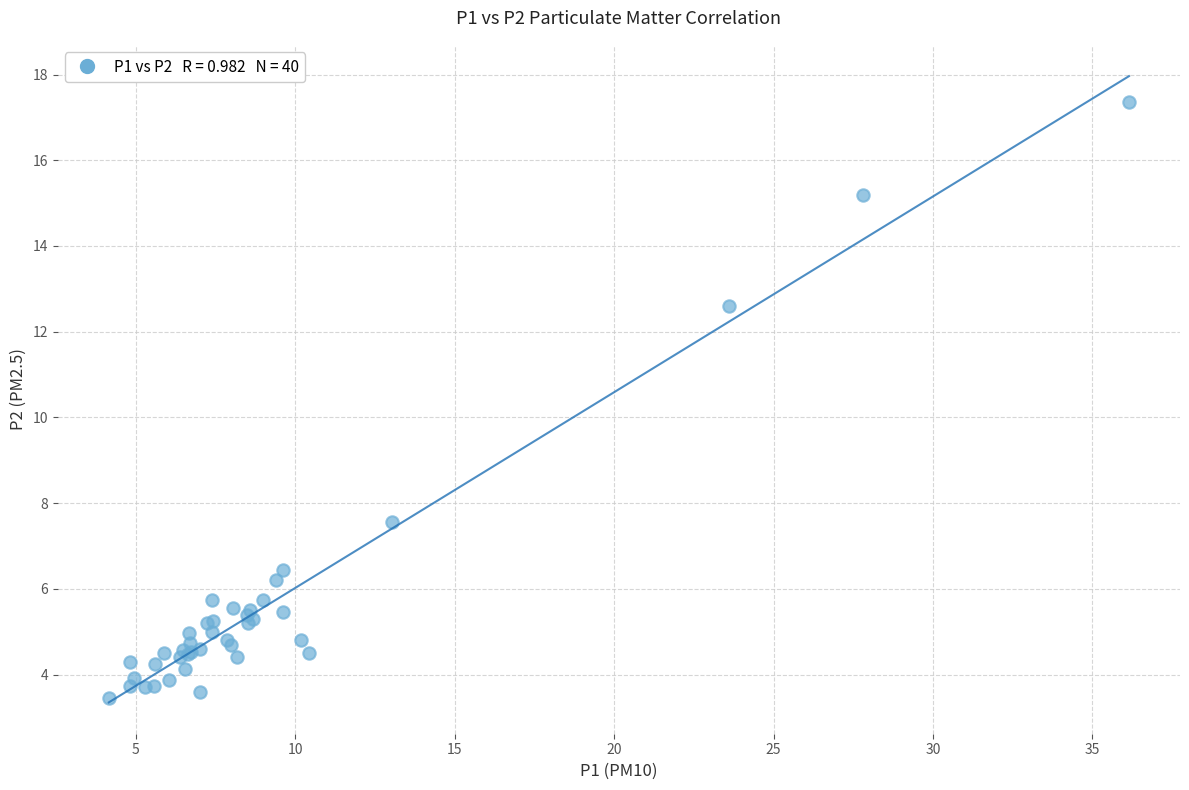

What Y value in the scatter plot is closest to 10?

7.6